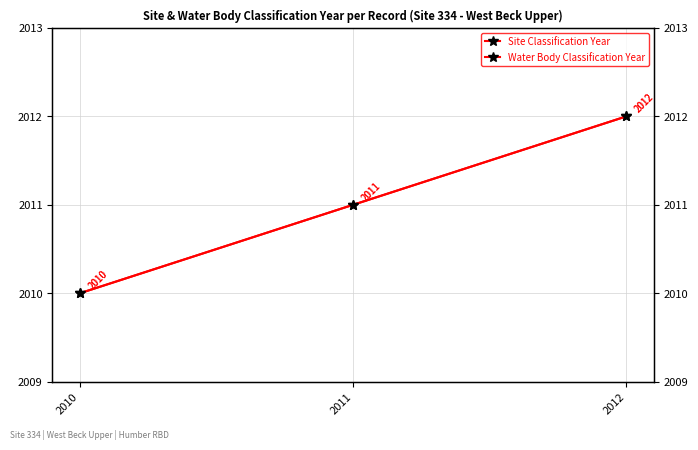

Which has a higher value, 2011 or 2012?

2012